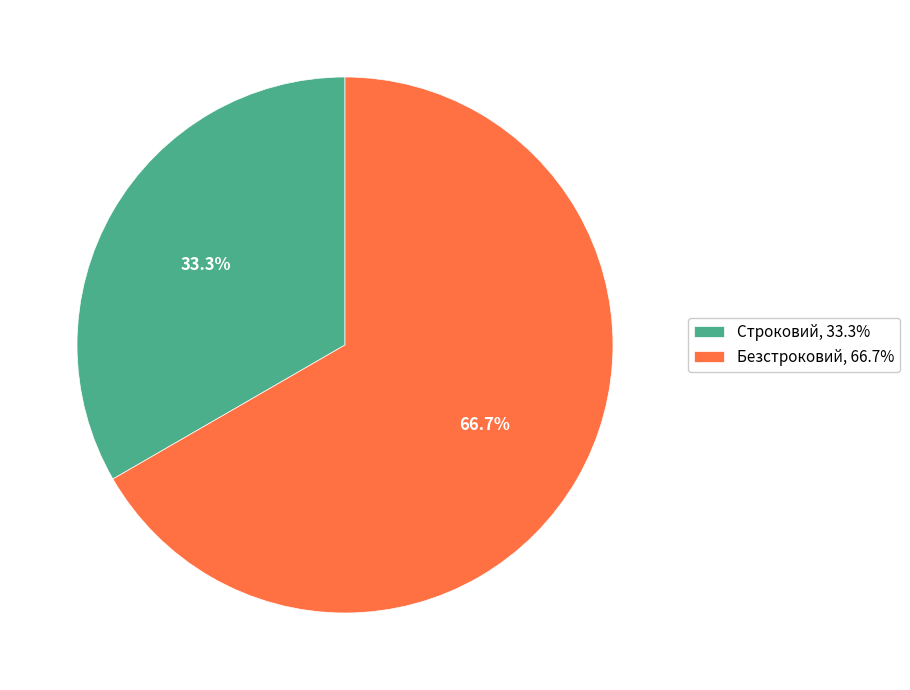

How many slices are in this pie chart?

2